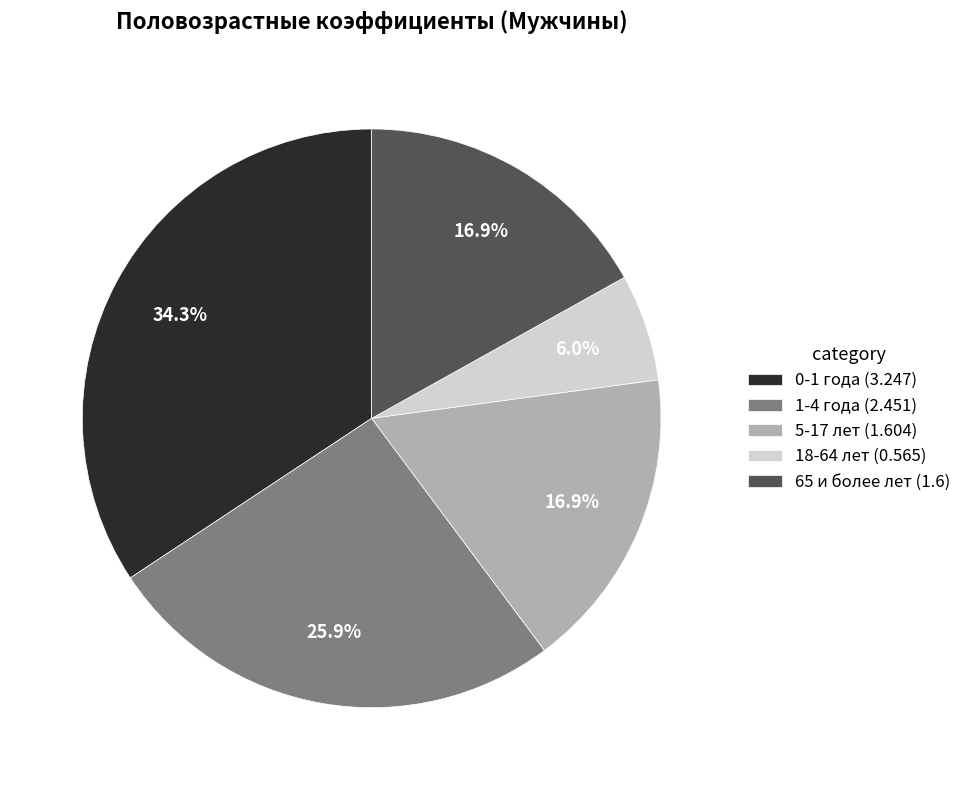

Which slice is the largest?

0-1 года